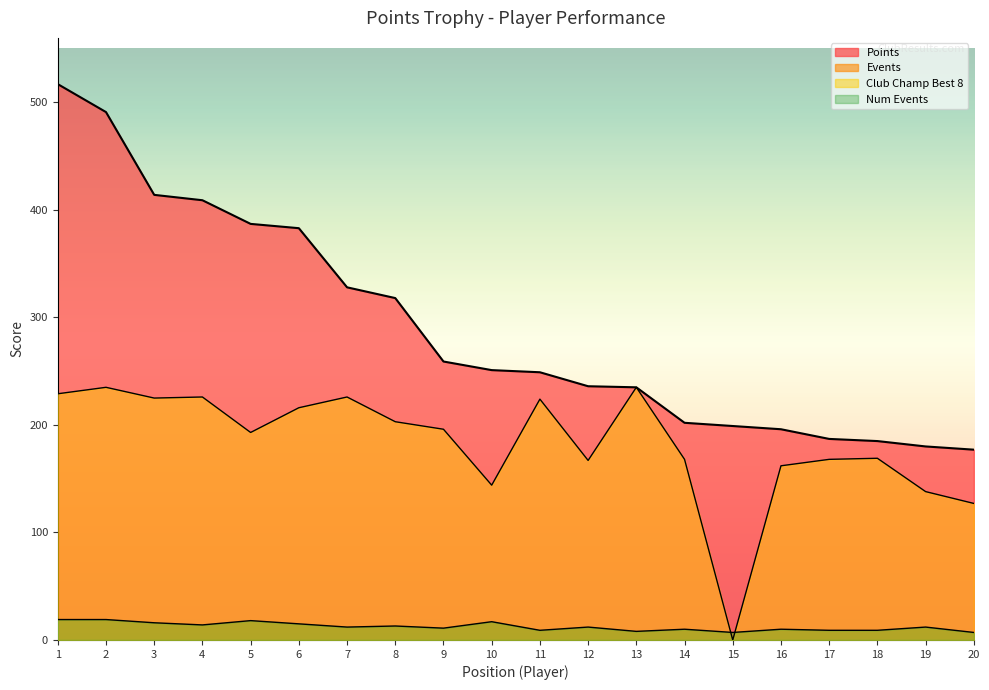

How many lines are shown in the chart?

3